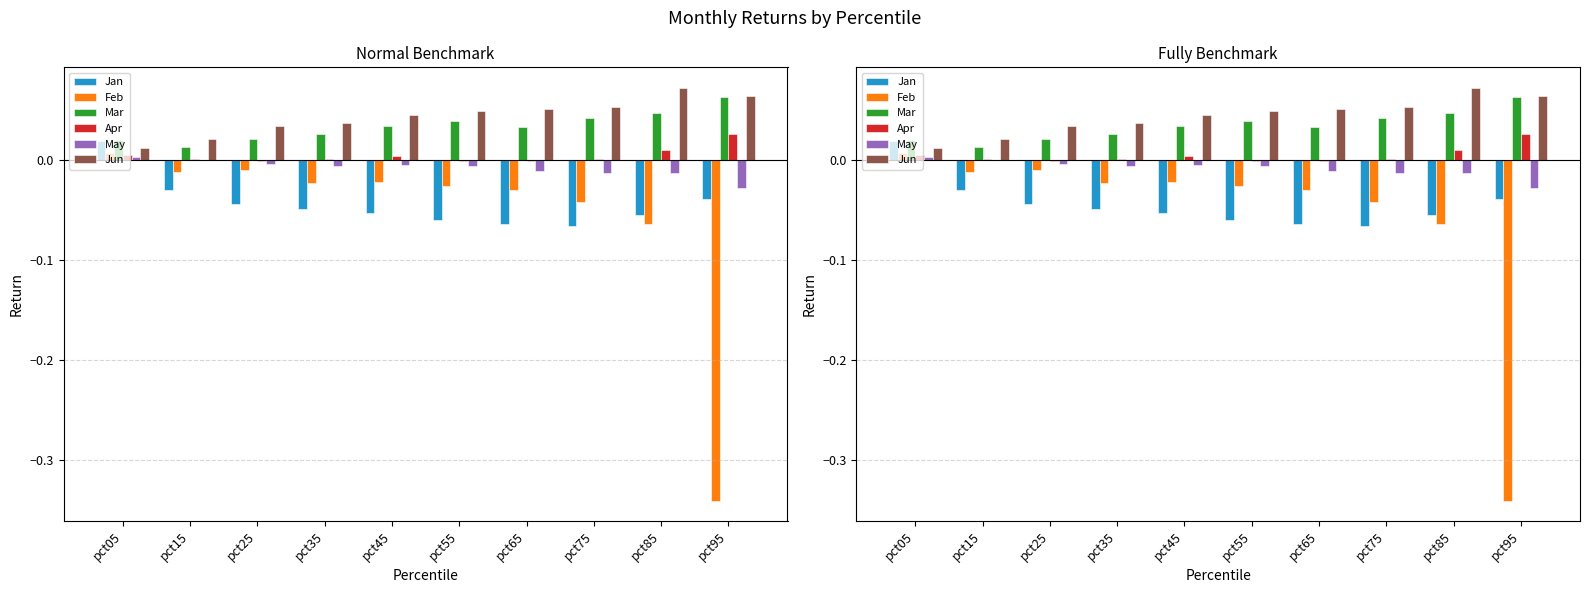

Reading right to left, list all the values displayed in this chart.

Jan: pct95=-0.0	pct85=-0.1	pct75=-0.1	pct65=-0.1	pct55=-0.1	pct45=-0.1	pct35=-0.0	pct25=-0.0	pct15=-0.0	pct05=0.0
Feb: pct95=-0.3	pct85=-0.1	pct75=-0.0	pct65=-0.0	pct55=-0.0	pct45=-0.0	pct35=-0.0	pct25=-0.0	pct15=-0.0	pct05=0.0
Mar: pct95=0.1	pct85=0.0	pct75=0.0	pct65=0.0	pct55=0.0	pct45=0.0	pct35=0.0	pct25=0.0	pct15=0.0	pct05=0.0
Apr: pct95=0.0	pct85=0.0	pct75=0.0	pct65=-0.0	pct55=-0.0	pct45=0.0	pct35=0.0	pct25=-0.0	pct15=0.0	pct05=0.0
May: pct95=-0.0	pct85=-0.0	pct75=-0.0	pct65=-0.0	pct55=-0.0	pct45=-0.0	pct35=-0.0	pct25=-0.0	pct15=-0.0	pct05=0.0
Jun: pct95=0.1	pct85=0.1	pct75=0.1	pct65=0.1	pct55=0.0	pct45=0.0	pct35=0.0	pct25=0.0	pct15=0.0	pct05=0.0